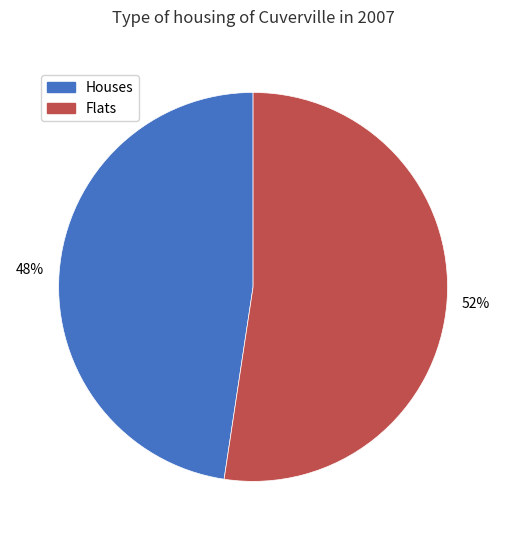

Rank the categories by value from lowest to highest.

Houses, Flats